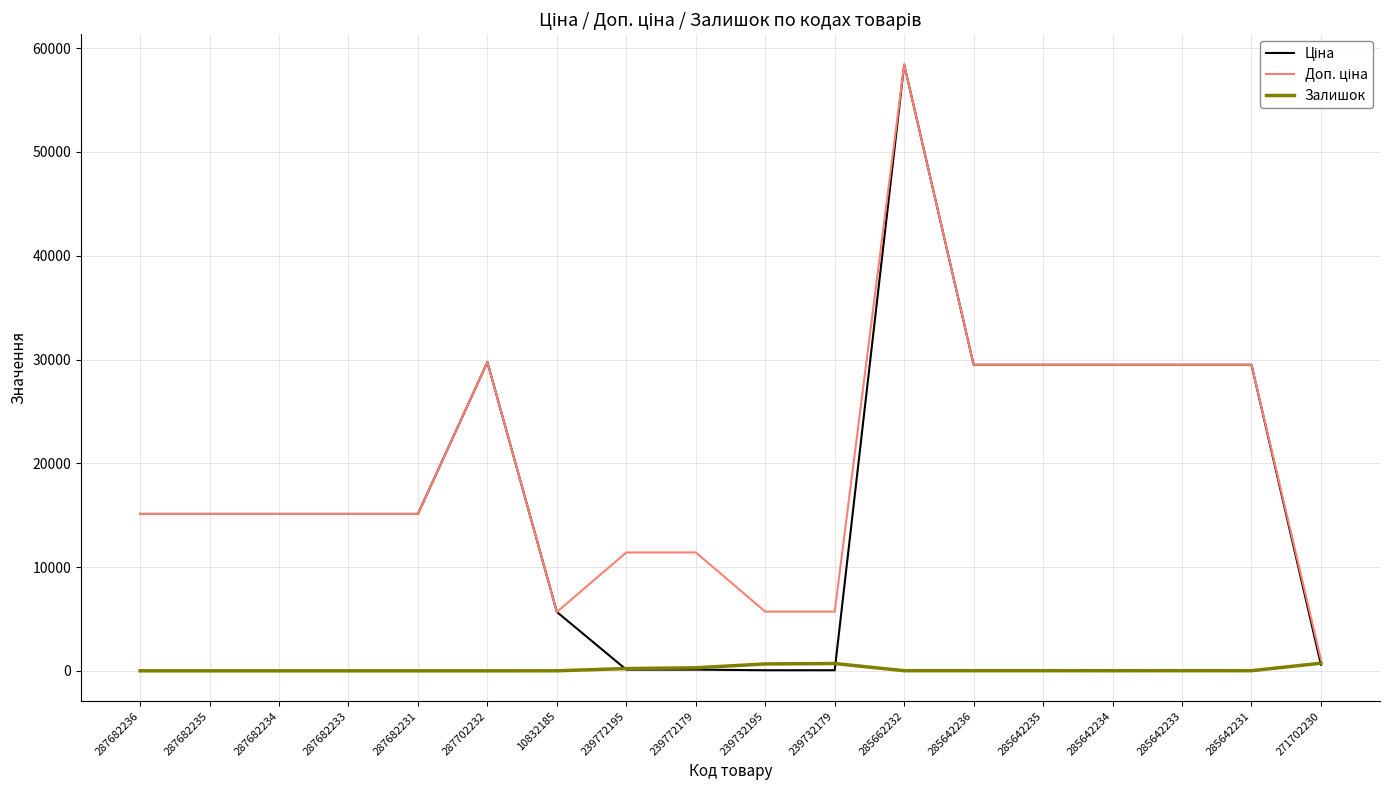

True or false: Залишок has a value of 0.0 at 287702232.

True